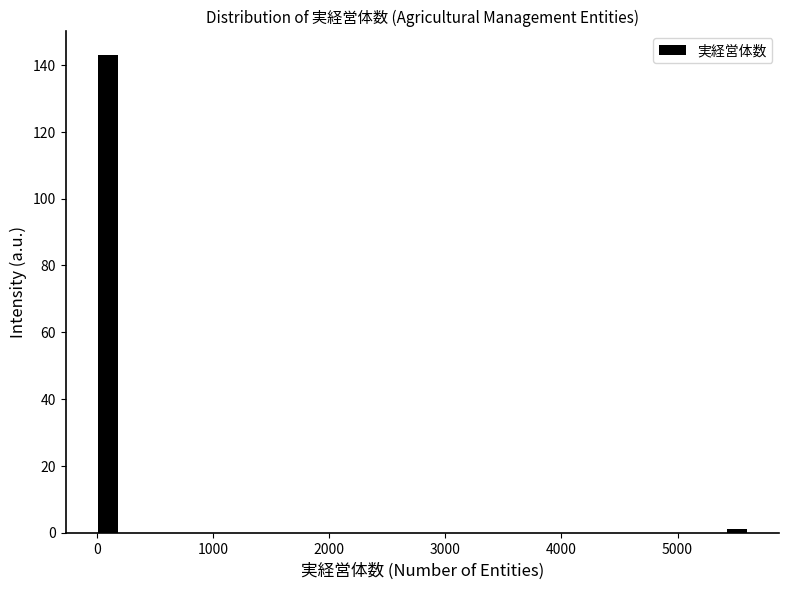

Around what value on the x-axis is the tallest bar? Give the approximate position of its centre, as read against the axis.

100